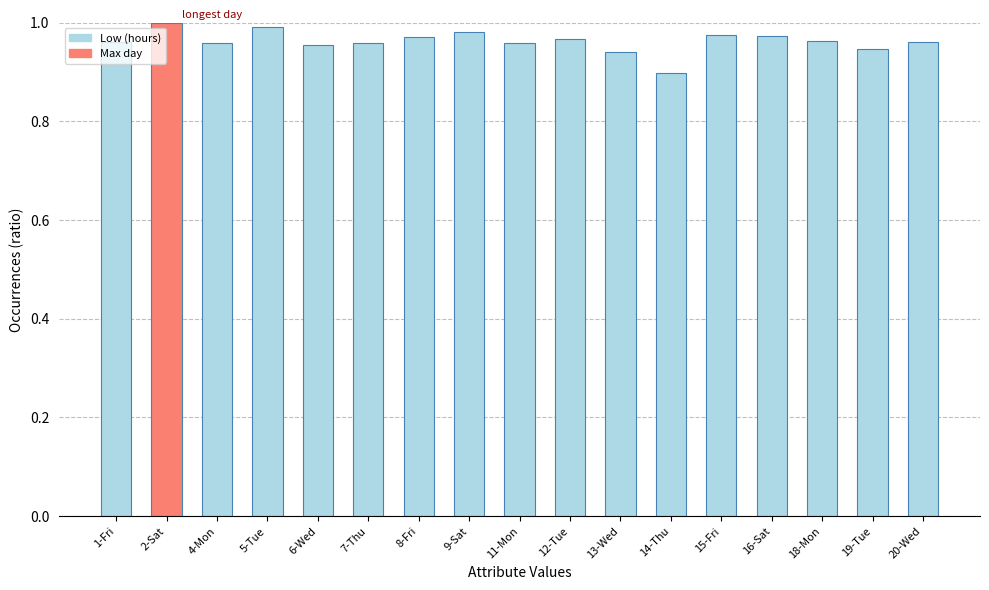

What is the sum of all values?

16.4